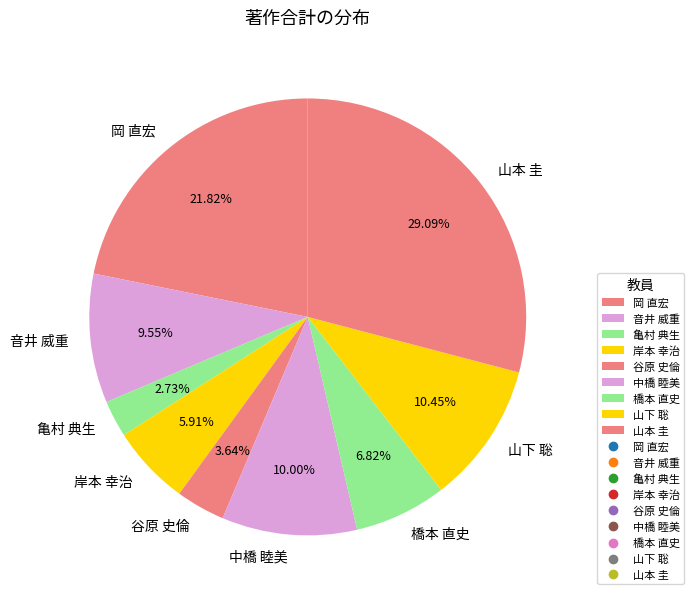

To the nearest percent, what percentage of the pie is 山本 圭?

29%